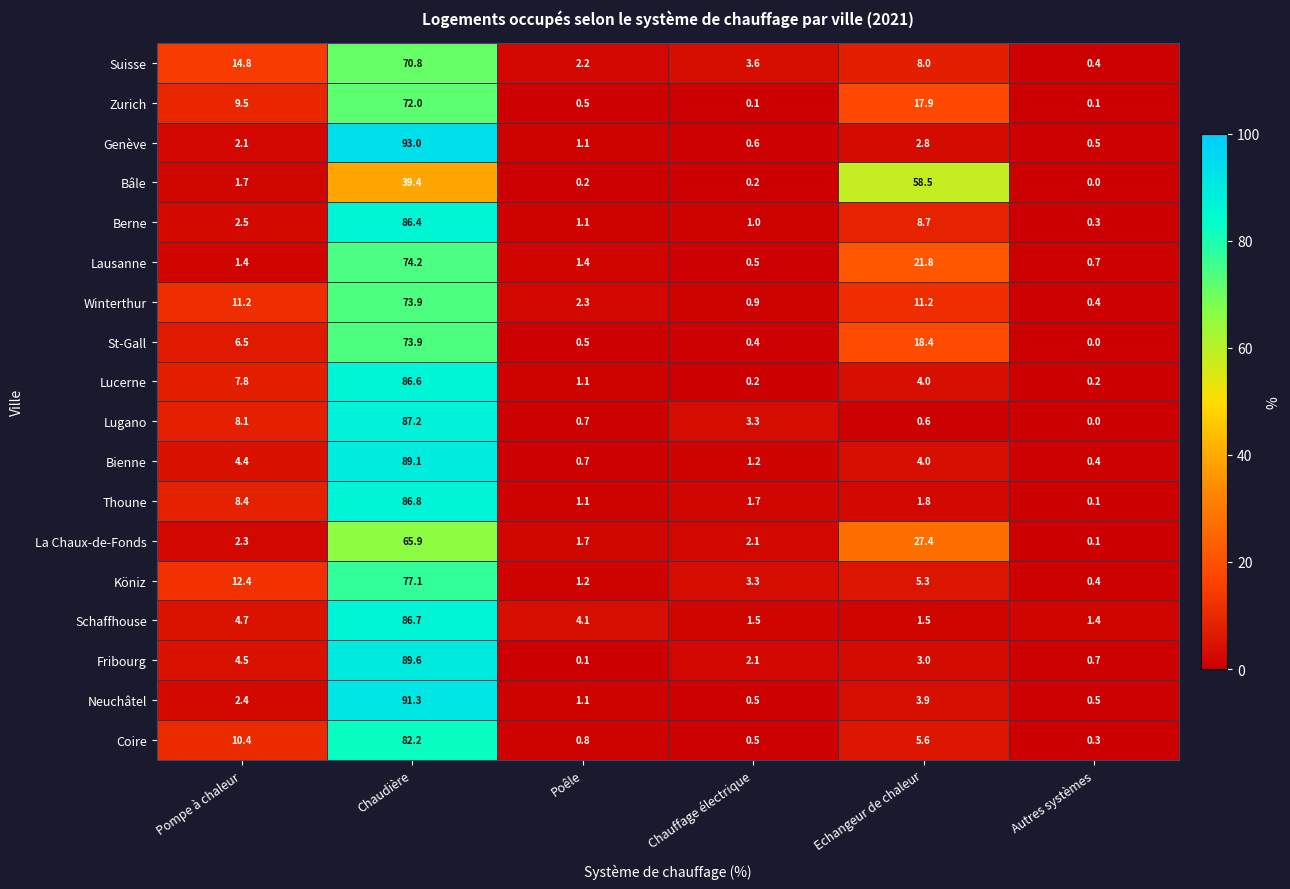

List the labels in order of Coire value, smallest first.

Autres systèmes, Chauffage électrique, Poêle, Echangeur de chaleur, Pompe à chaleur, Chaudière